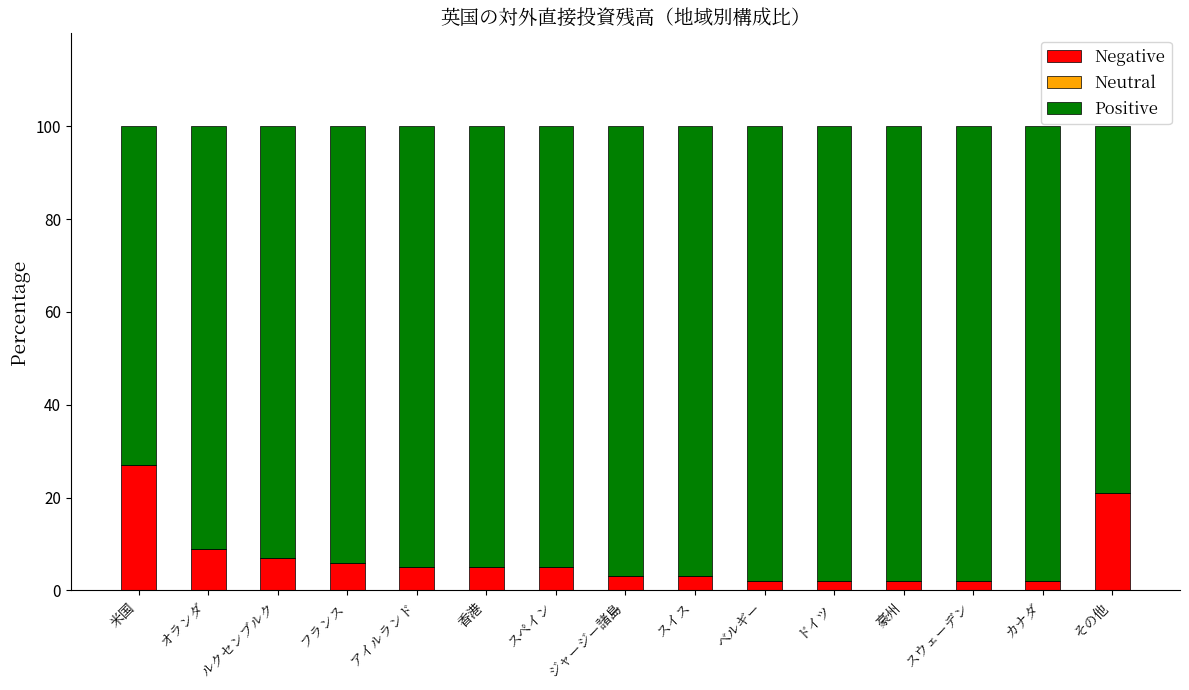

What is the difference between the second highest and second lowest values in the Negative series?

19